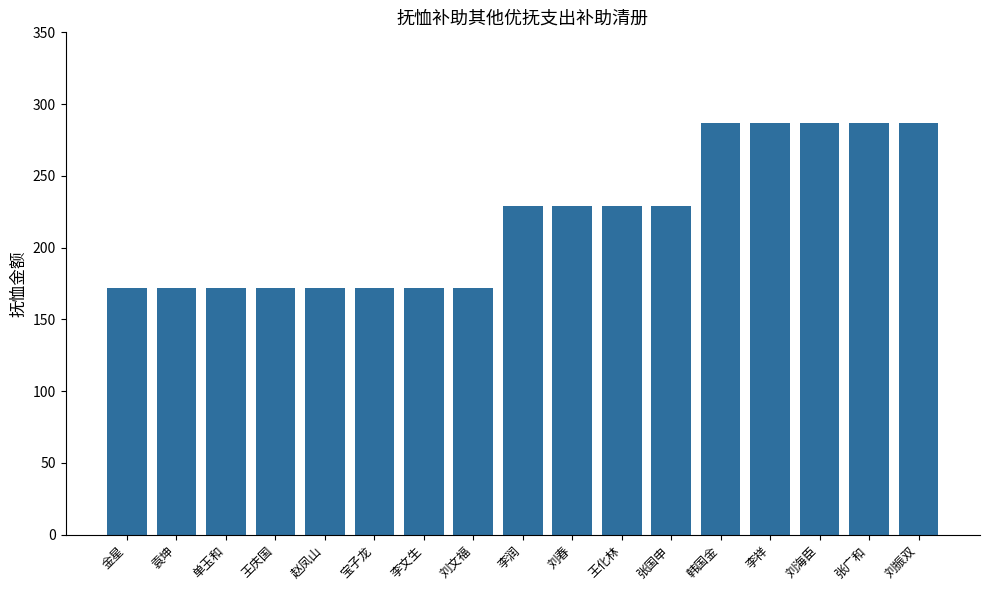

Is it true that the value at 金星 is 89.8?

False